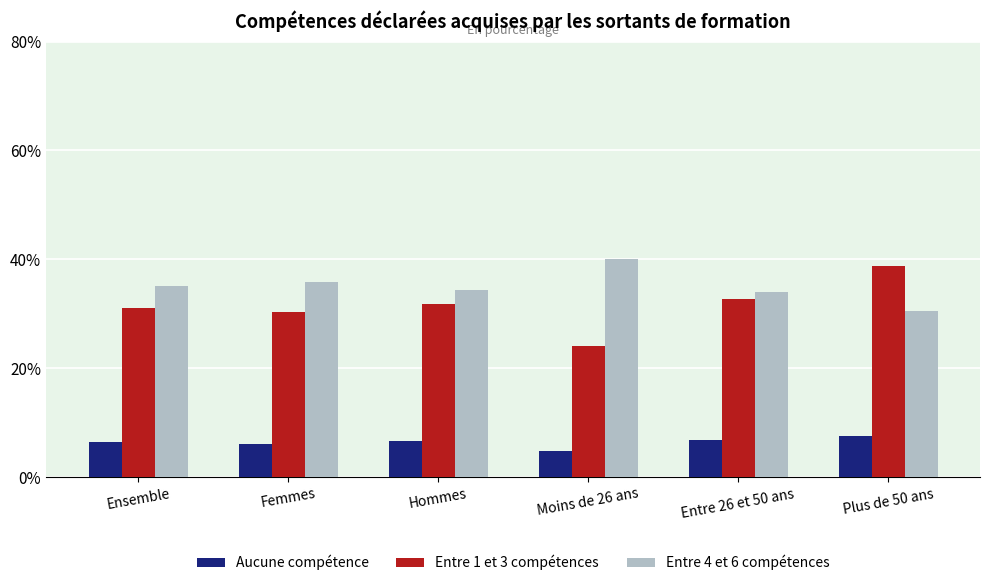

What is the value of the Aucune compétence bar at the 1st from the left?

6.4